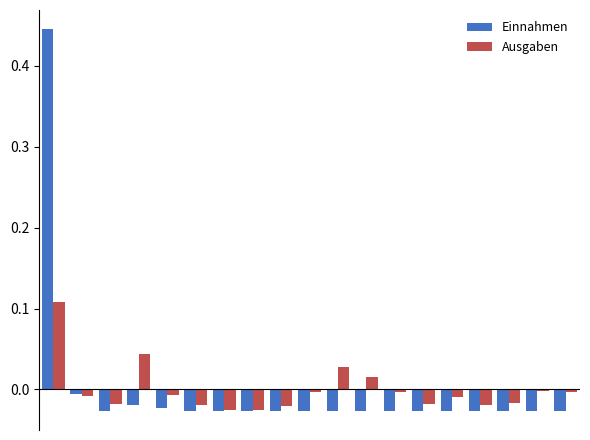

How many bars are there in each group?

2